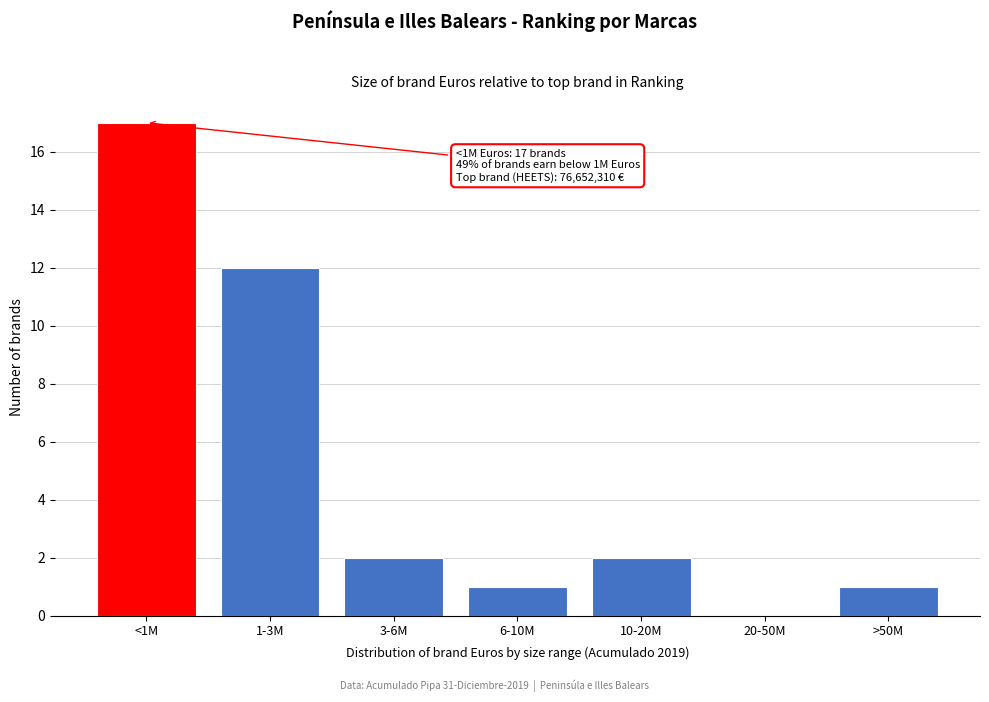

Reading left to right, list all the values displayed in this chart.

<1M=17	1-3M=12	3-6M=2	6-10M=1	10-20M=2	20-50M=0	>50M=1